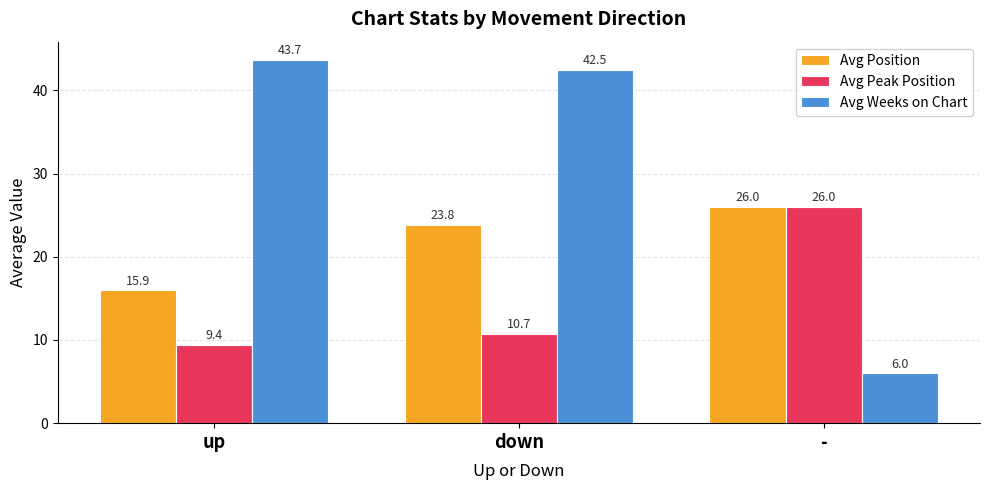

List the labels in order of Avg Position value, smallest first.

up, down, -